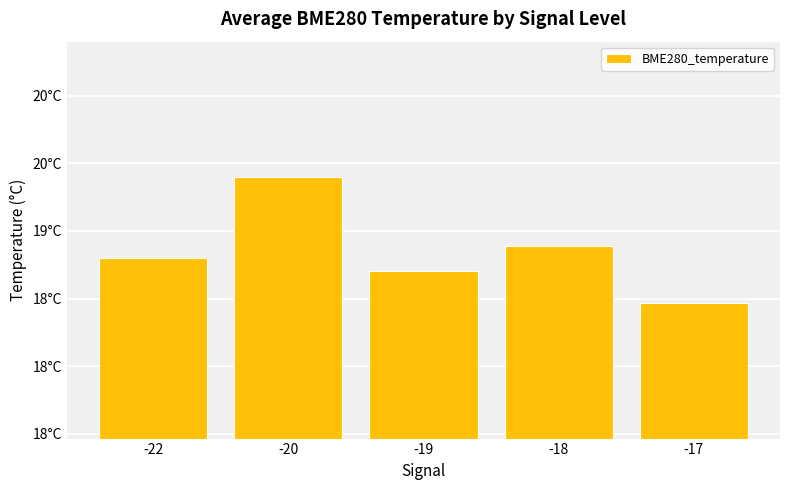

Are the bars horizontal?

No